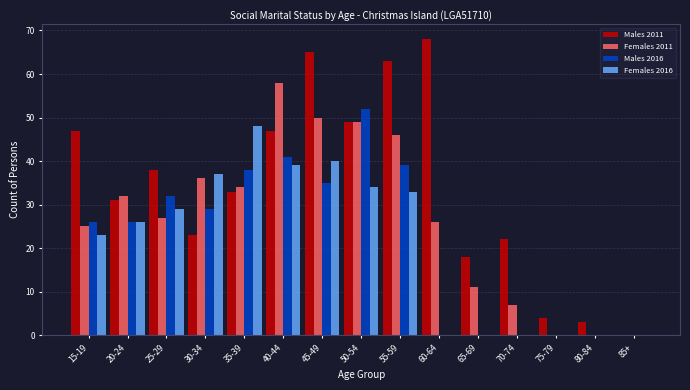

What is the sum of all Females 2016 values?

309